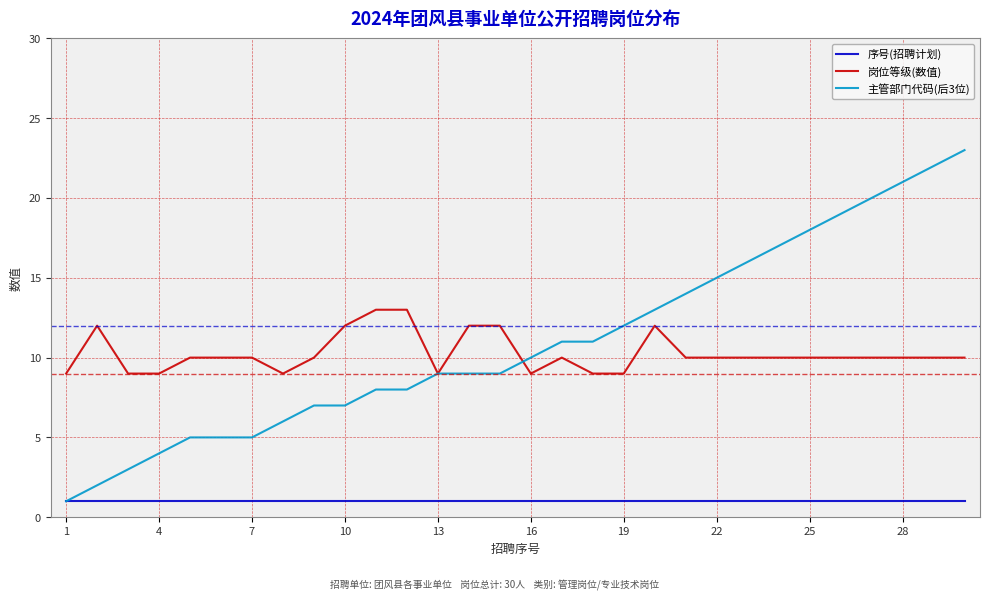

What is the maximum value shown in the chart?

23